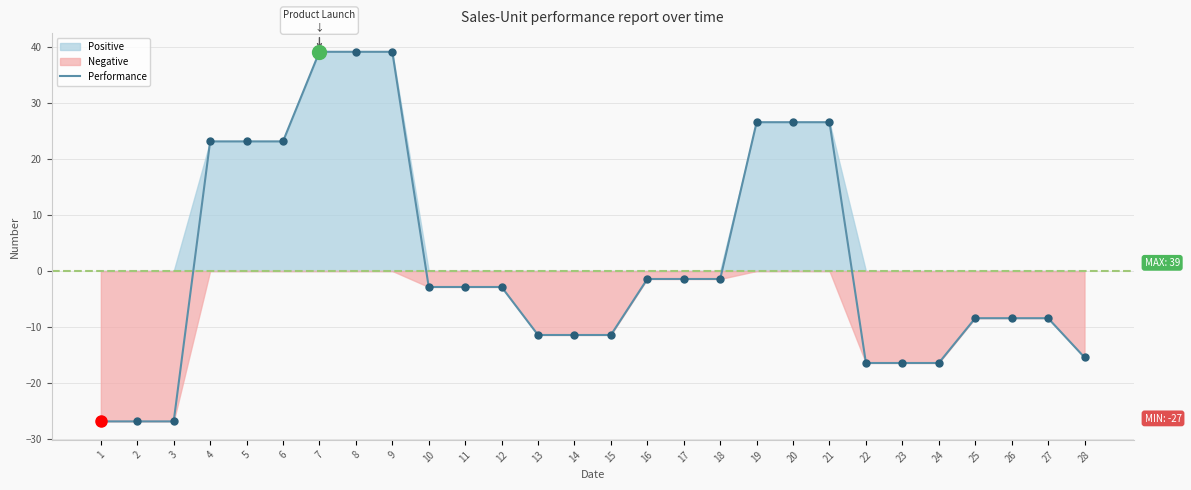

How many negative values are there?

19